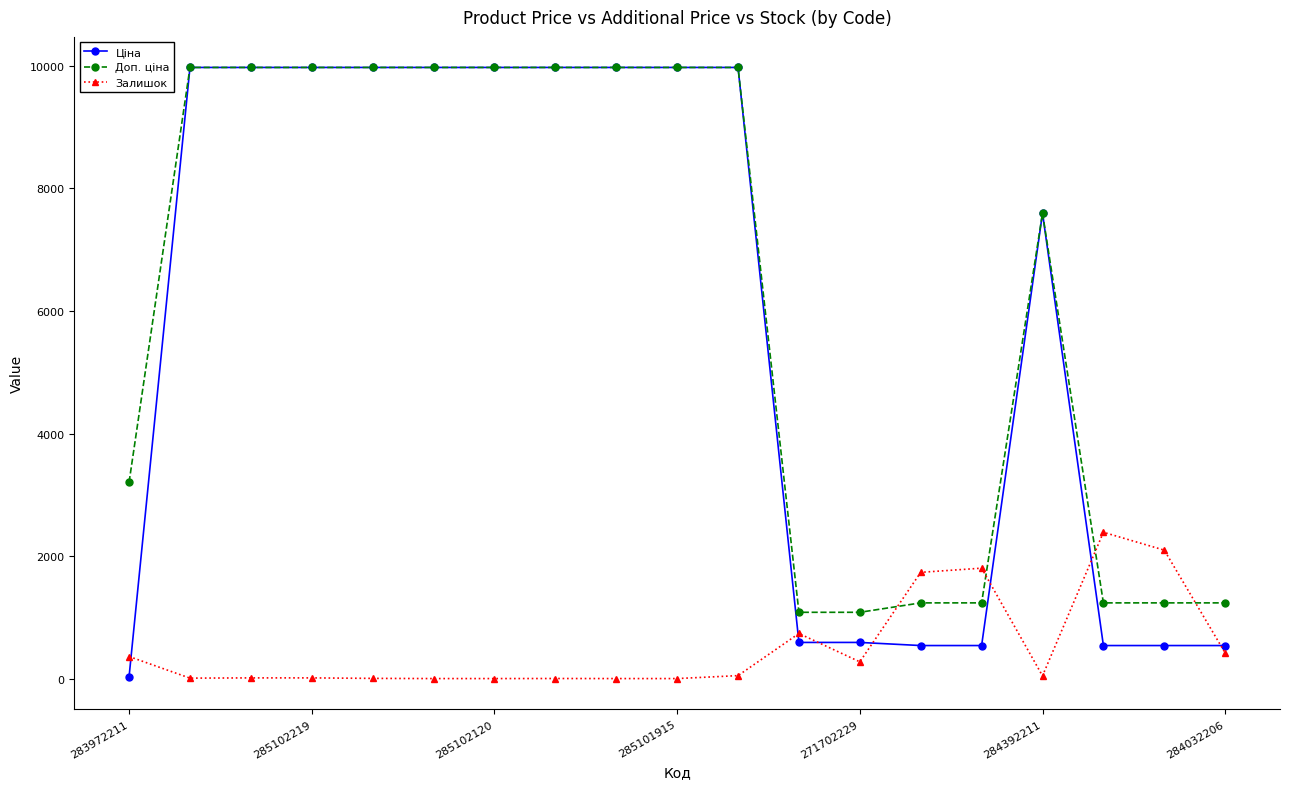

How many categories are shown in the chart?

19